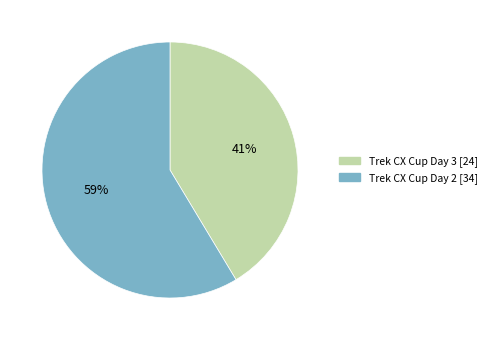

Between Trek CX Cup Day 3 and Trek CX Cup Day 2, which is larger?

Trek CX Cup Day 2